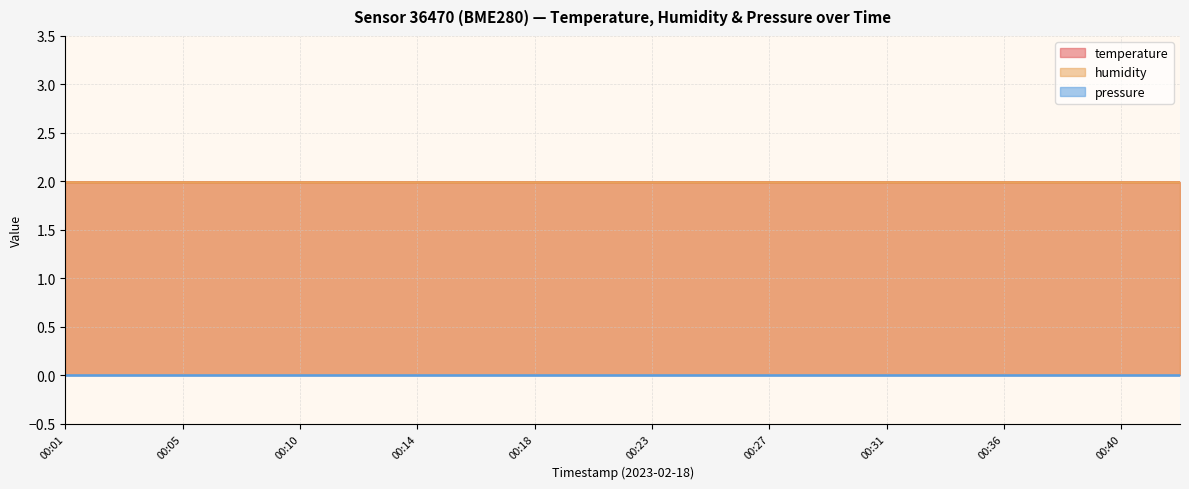

True or false: humidity and pressure cross at least once.

False